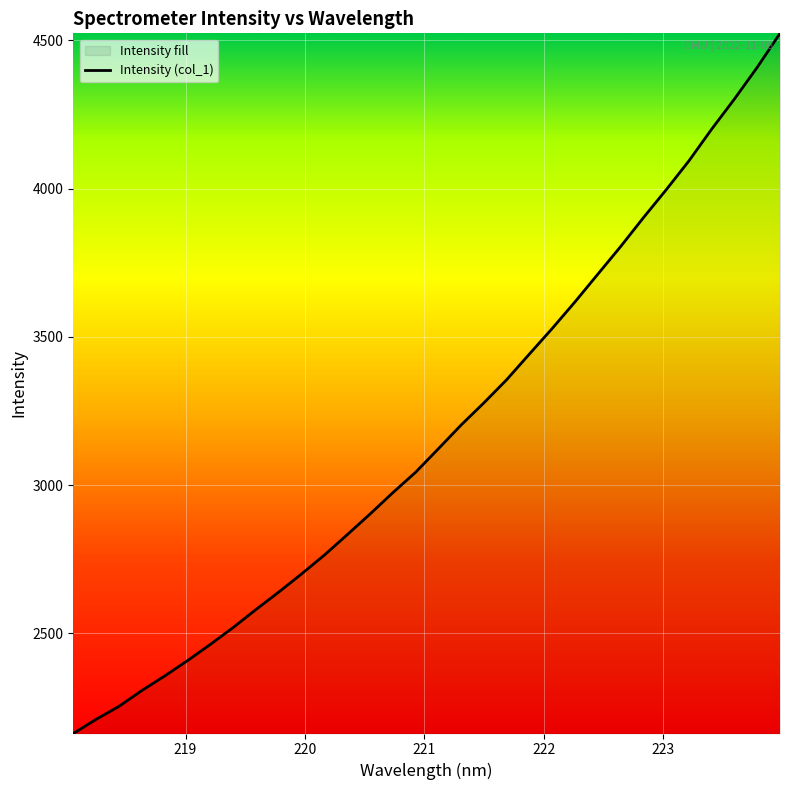

How many values exceed 3122?

16